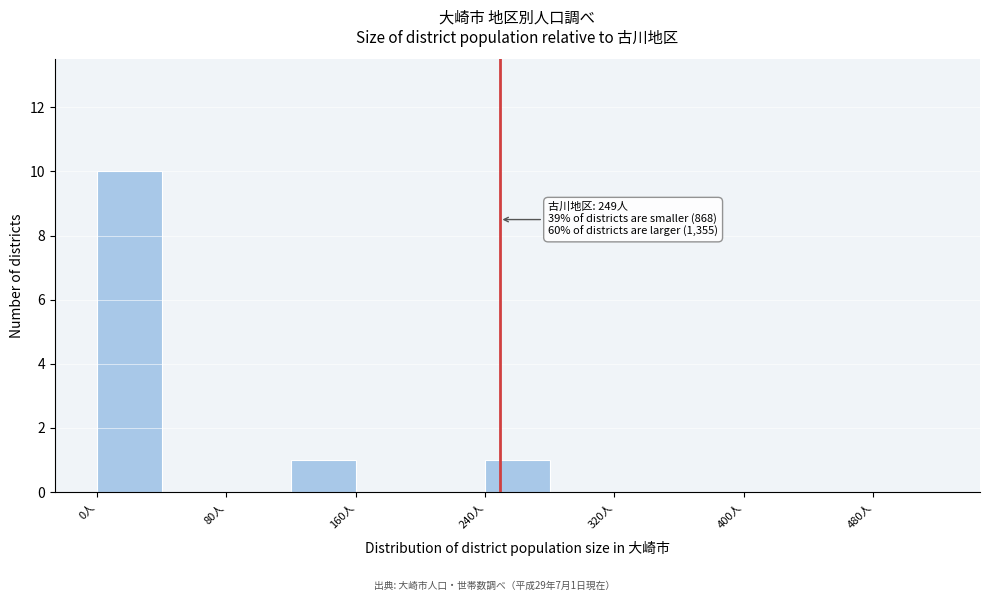

Over which range of the x-axis is the bar tallest?

0 to 40